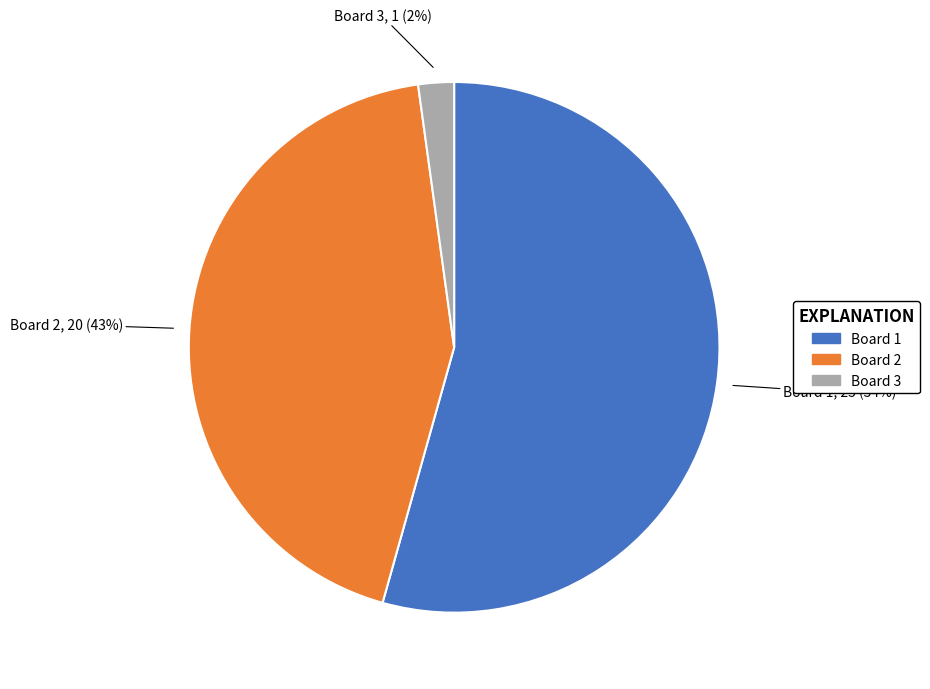

To the nearest percent, what is the combined percentage of Board 1 and Board 3?

57%